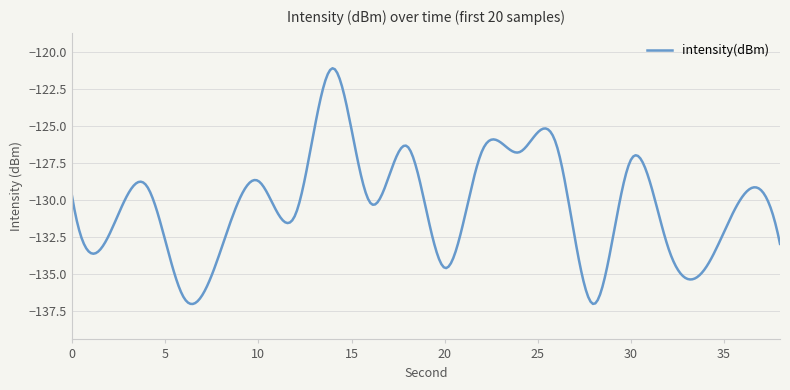

What is the greatest value displayed?

-121.1